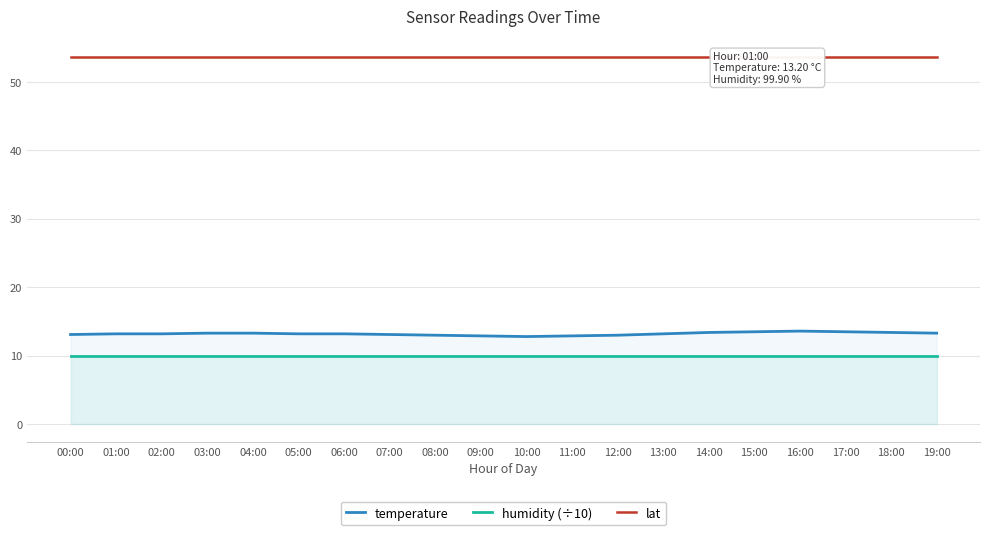

Which series has the widest spread of values?

temperature